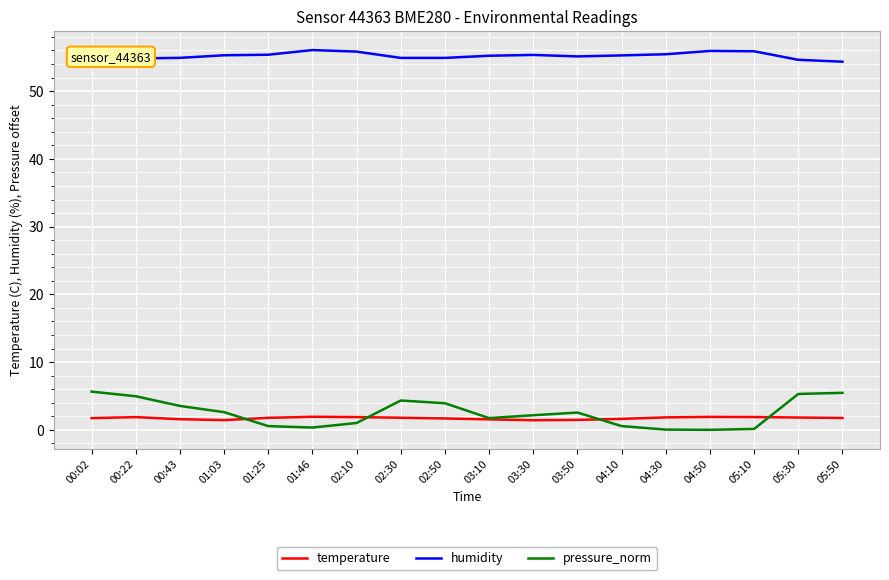

True or false: pressure_norm and humidity intersect in this chart.

False